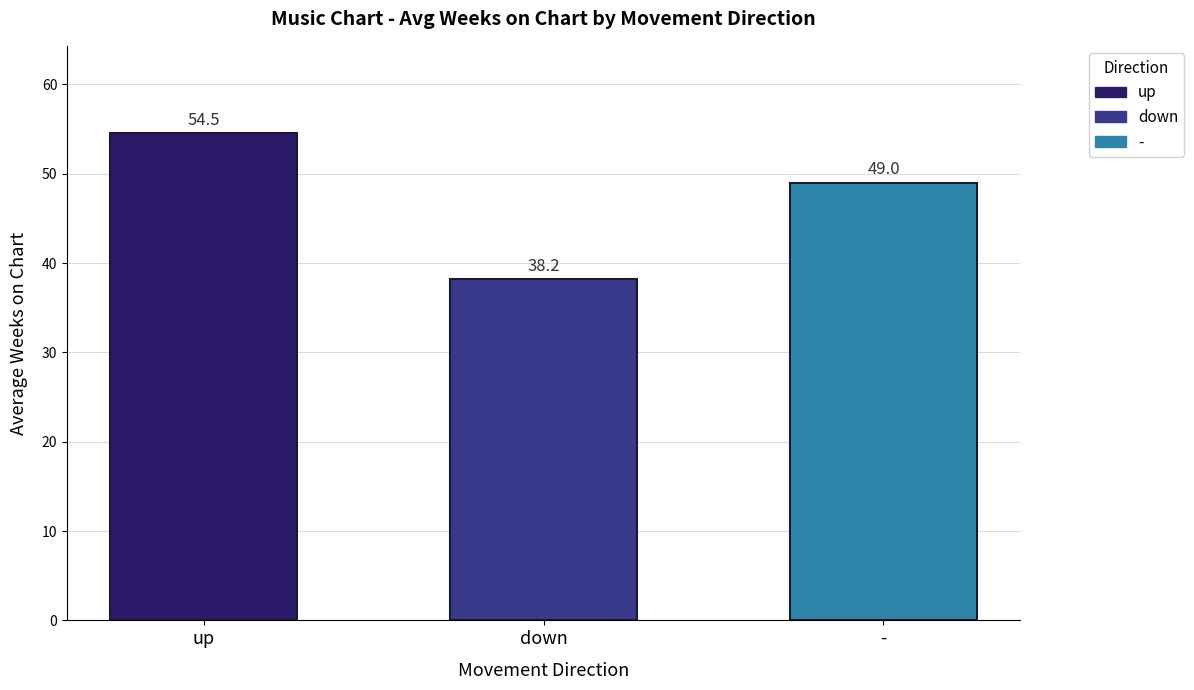

What is the sum of the values at up and down?

92.7